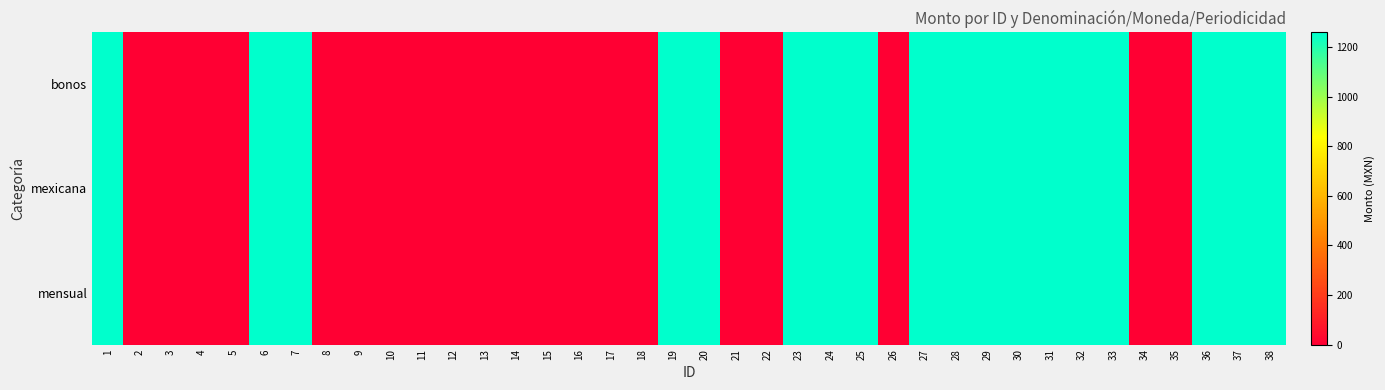

At 16, list the series in order from smallest to largest.

bonos, mexicana, mensual